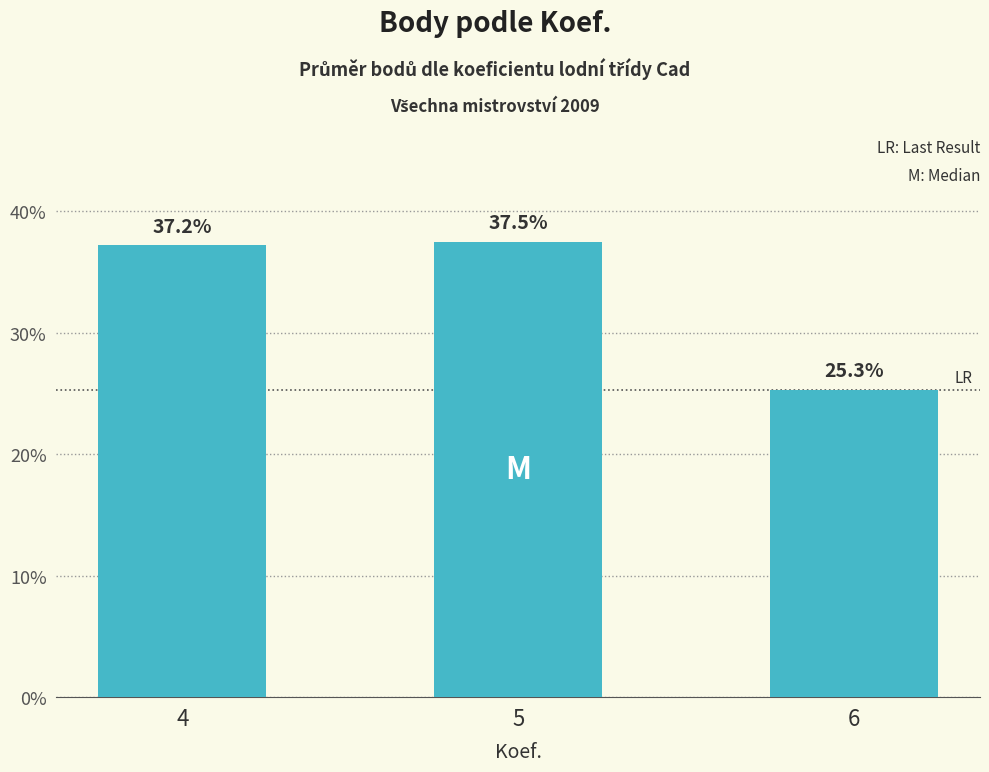

At which label does the data first exceed 37?

4